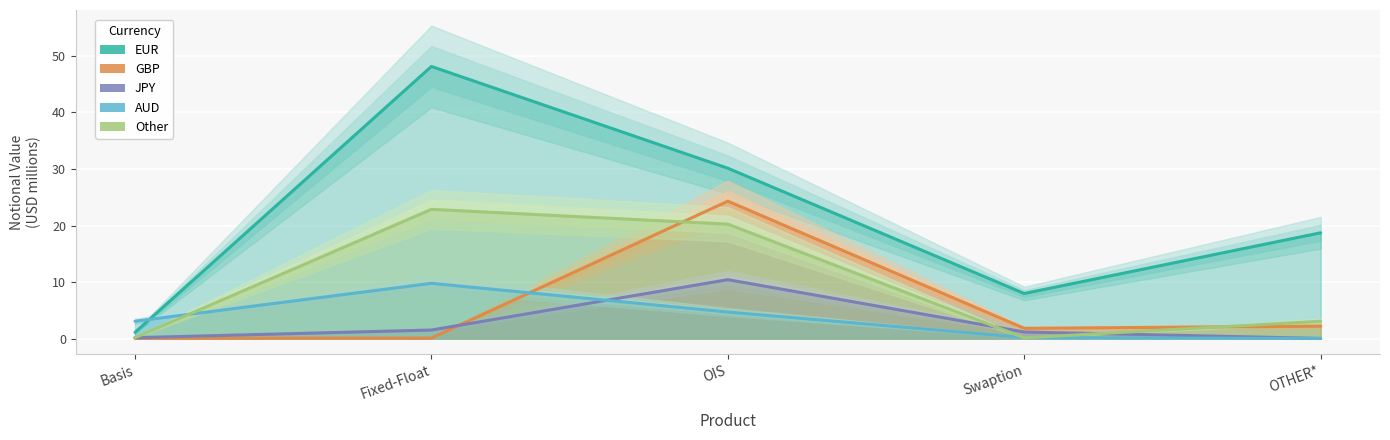

At which label is JPY closest to 5?

Fixed-Float